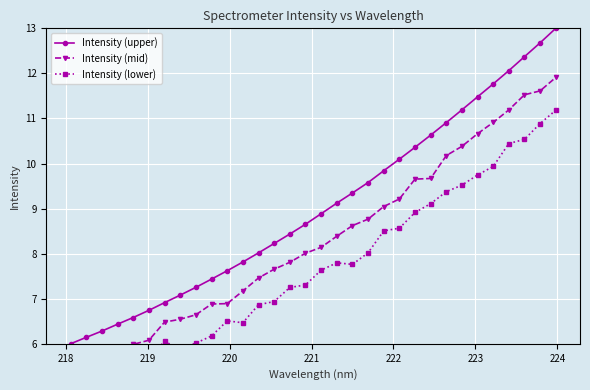

What is the difference between the maximum and second lowest values in the Intensity (mid) series?

6.2